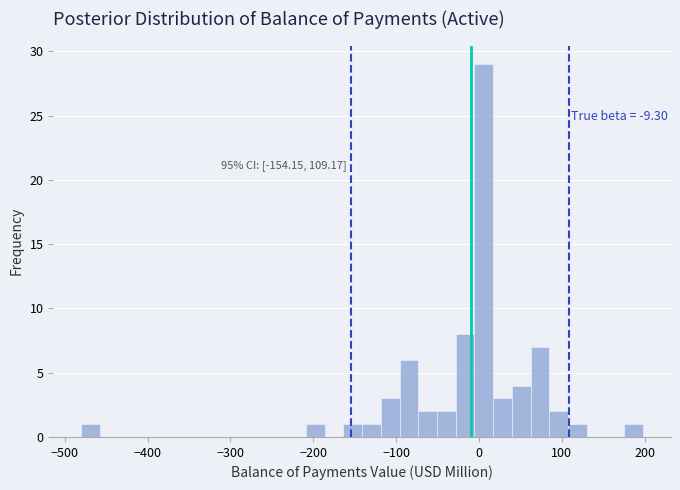

Around what value on the x-axis is the tallest bar? Give the approximate position of its centre, as read against the axis.

10